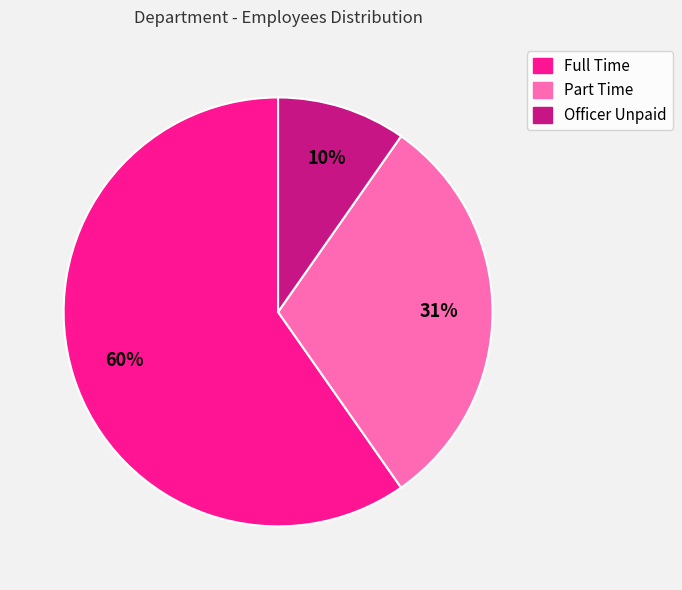

Which slice is the smallest?

Officer Unpaid